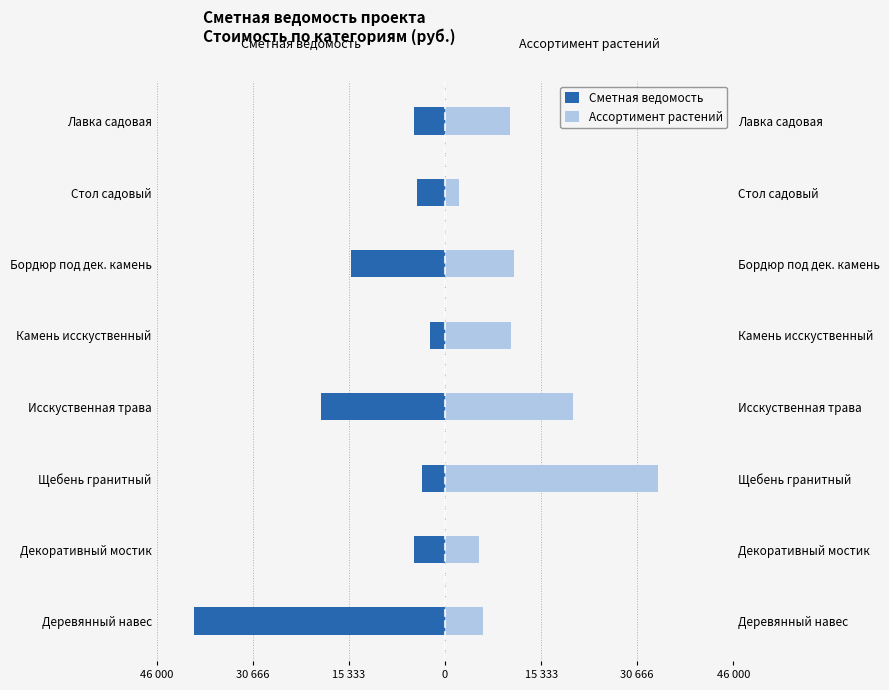

At how many categories does at least one series exceed 4442?

7